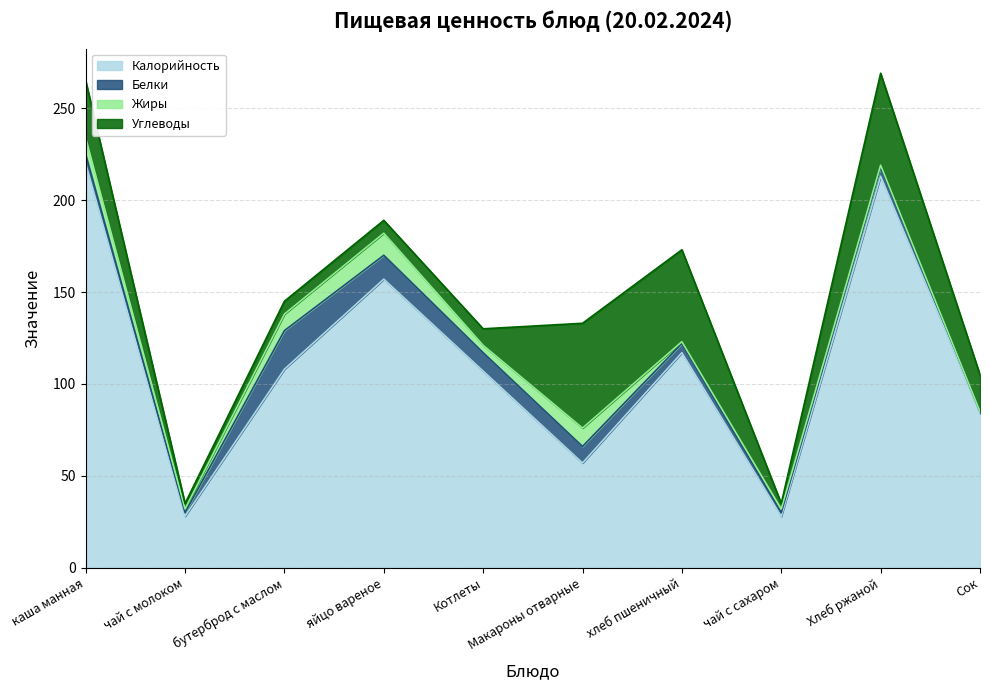

True or false: Жиры and Белки intersect in this chart.

True